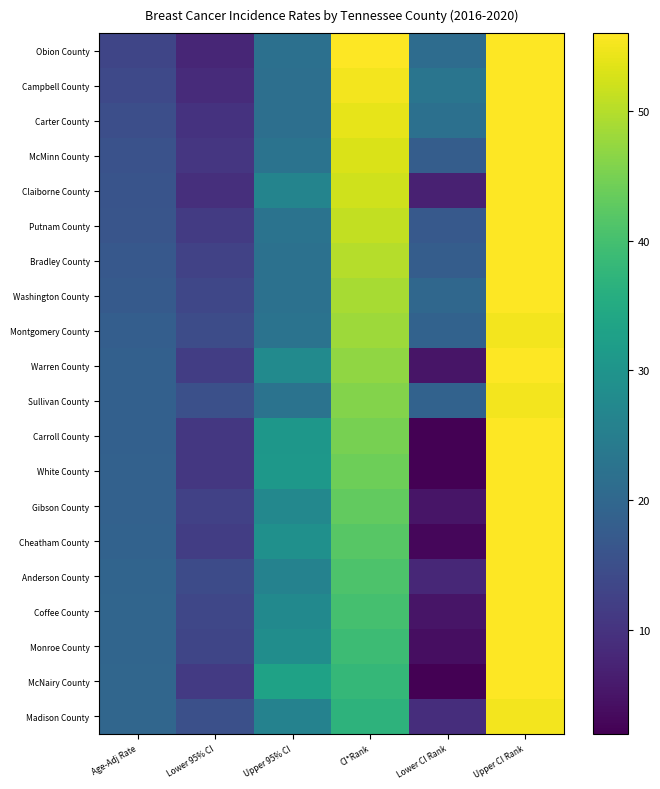

Which series has the widest spread of values?

Carroll County